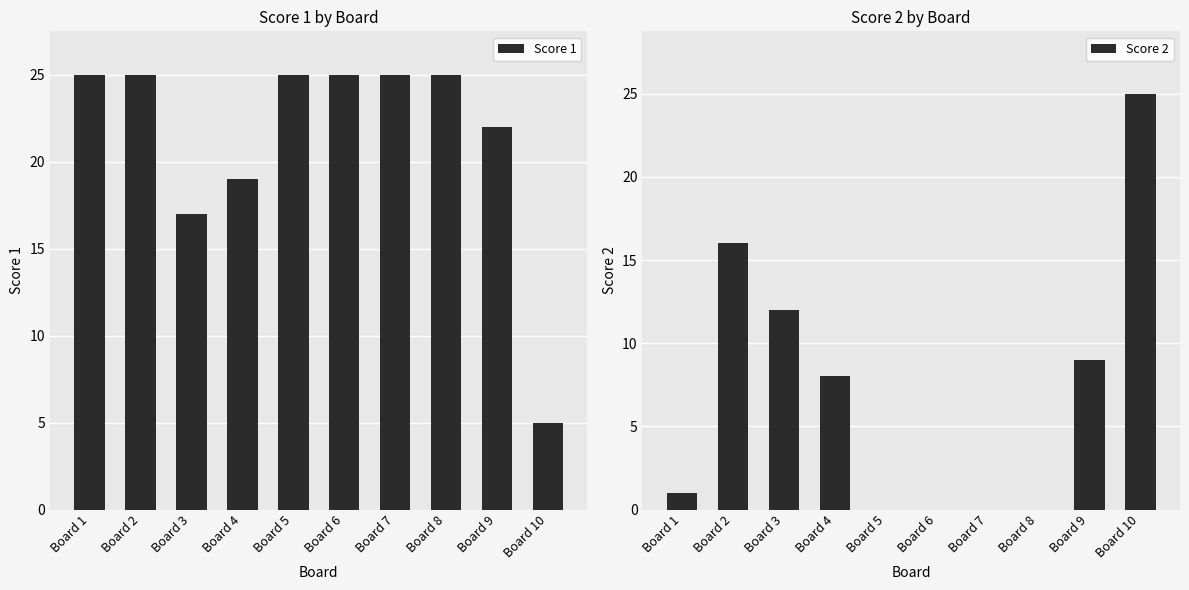

The value of Score 2 at Board 10 is 25. True or false?

True